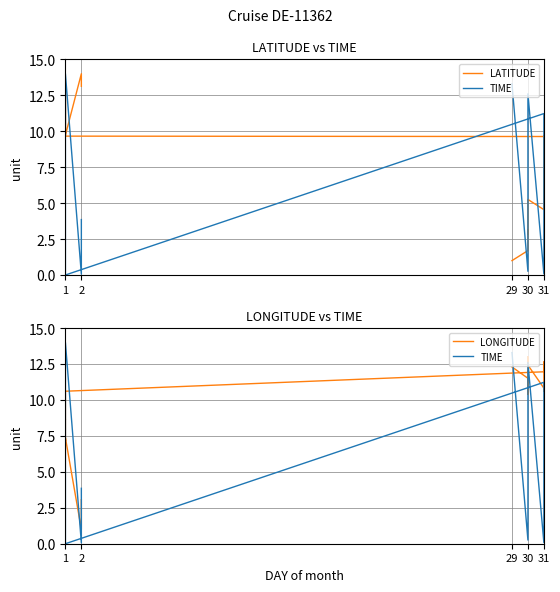

How many lines are shown in the chart?

3